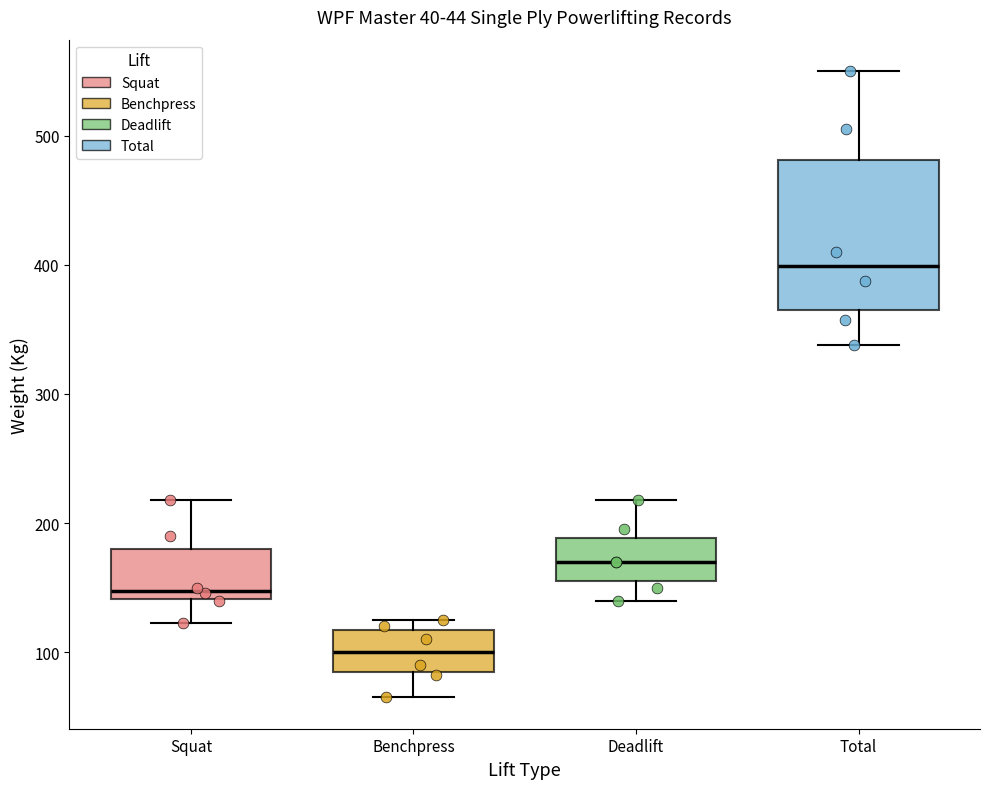

Which box is the tallest, from its lower edge to its upper edge?

Total